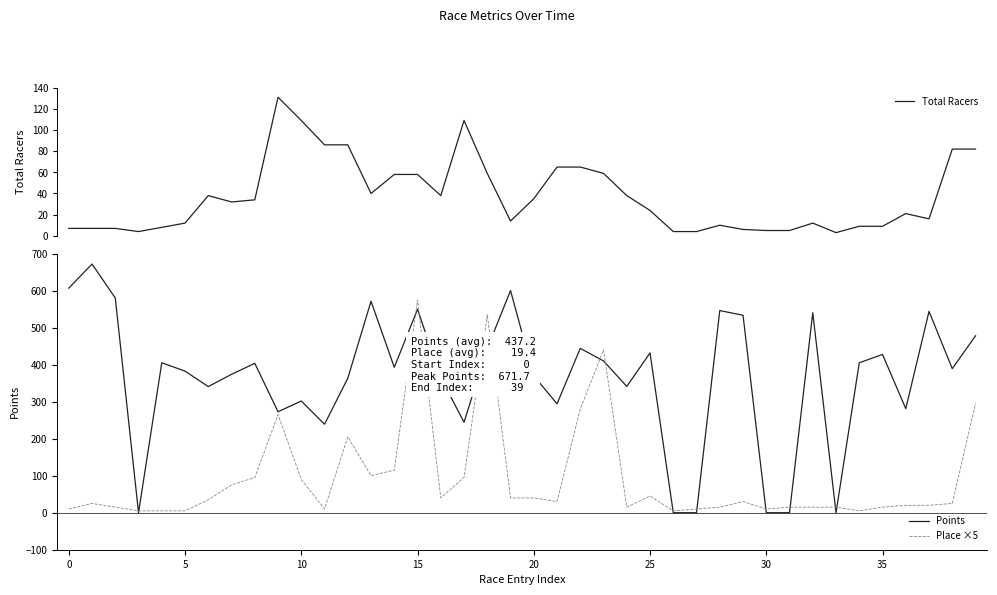

What is the sum of all Total Racers values?

1491